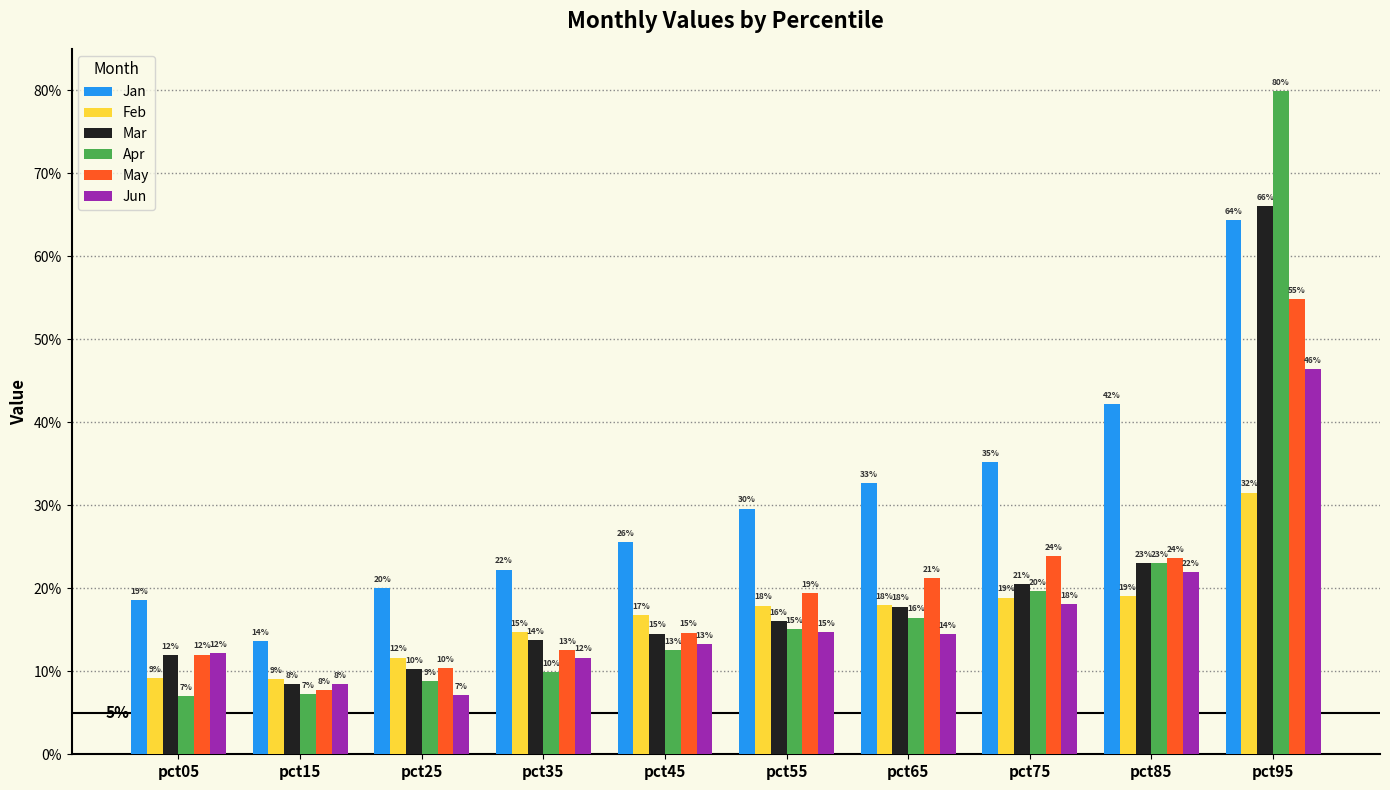

What is the minimum value for Jan?

0.1